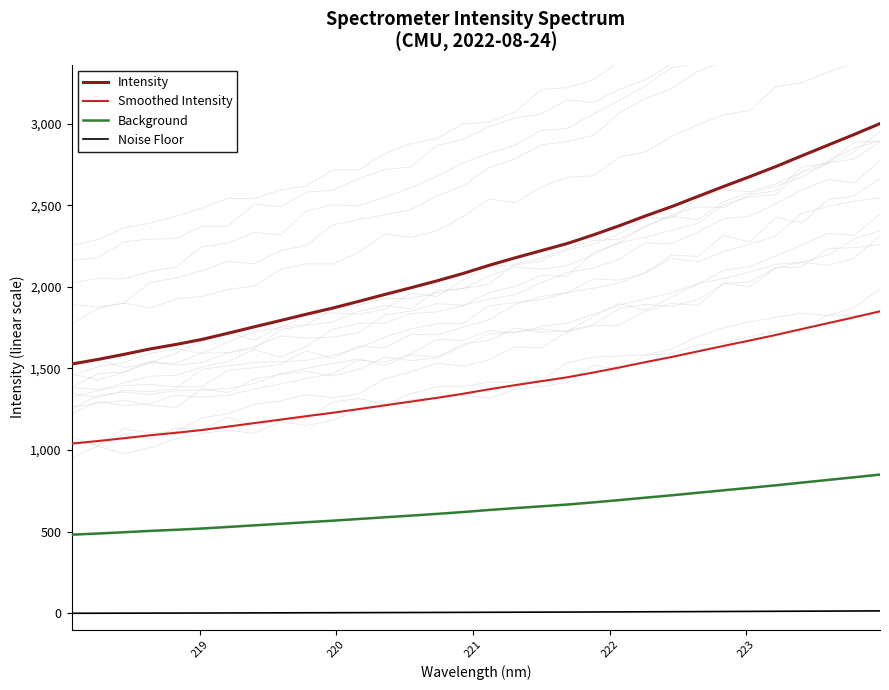

What is the maximum value for Intensity?

3000.3